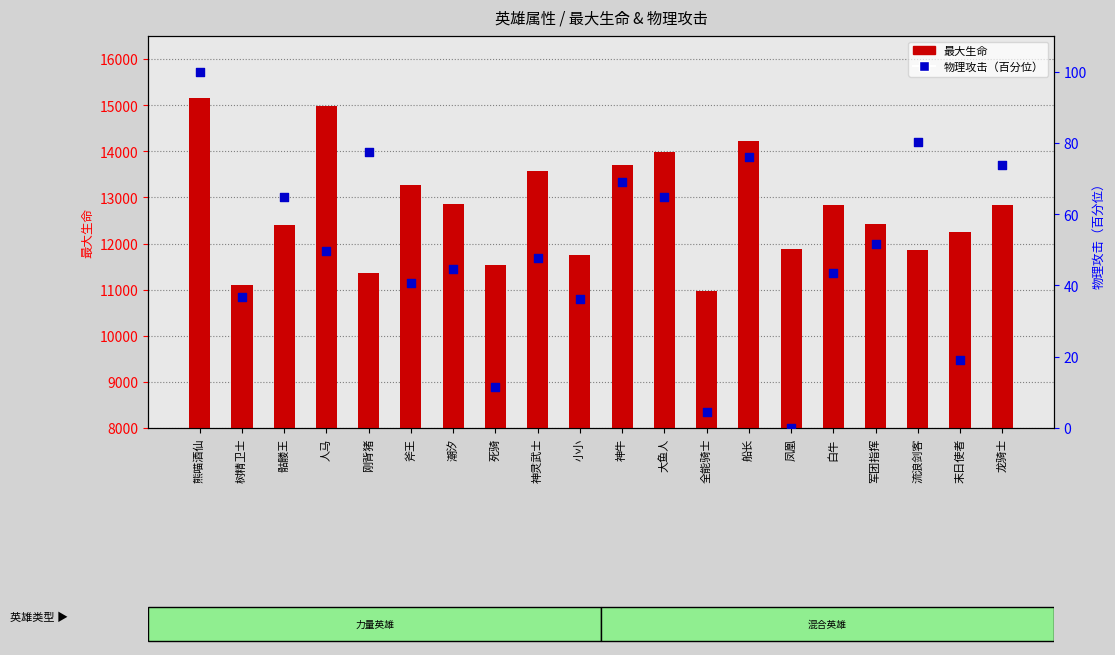

Which series has the widest spread of Y values?

最大生命